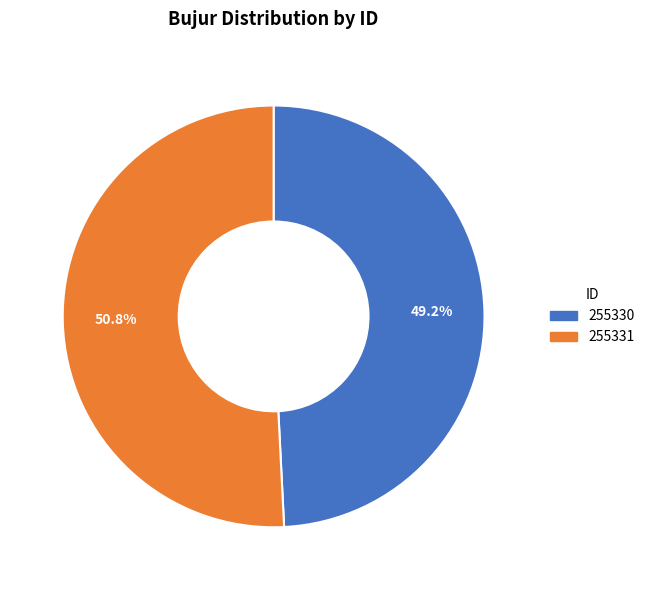

What is the ratio of the value at 255330 to the value at 255331?

1.0